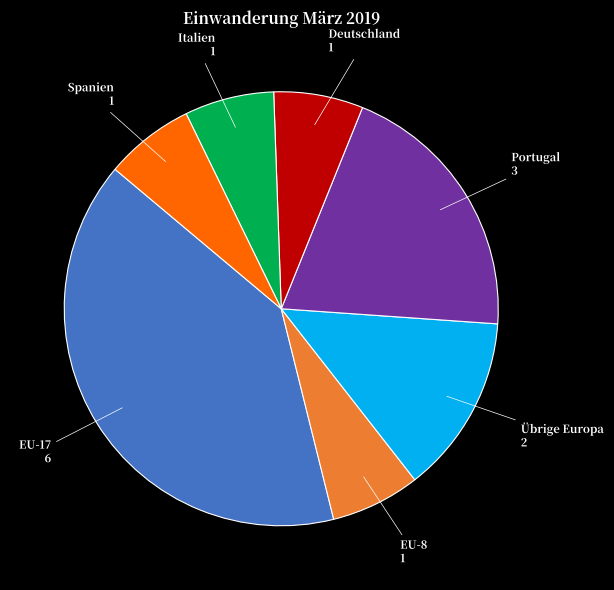

Does any single category account for the majority?

No